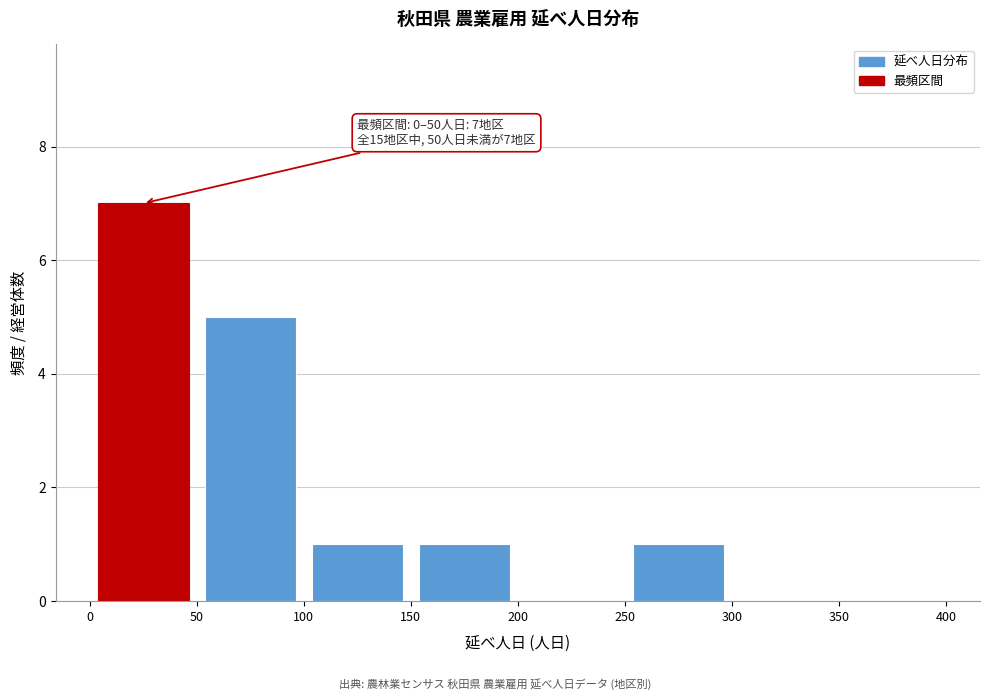

Over which range of the x-axis is the bar tallest?

0 to 50